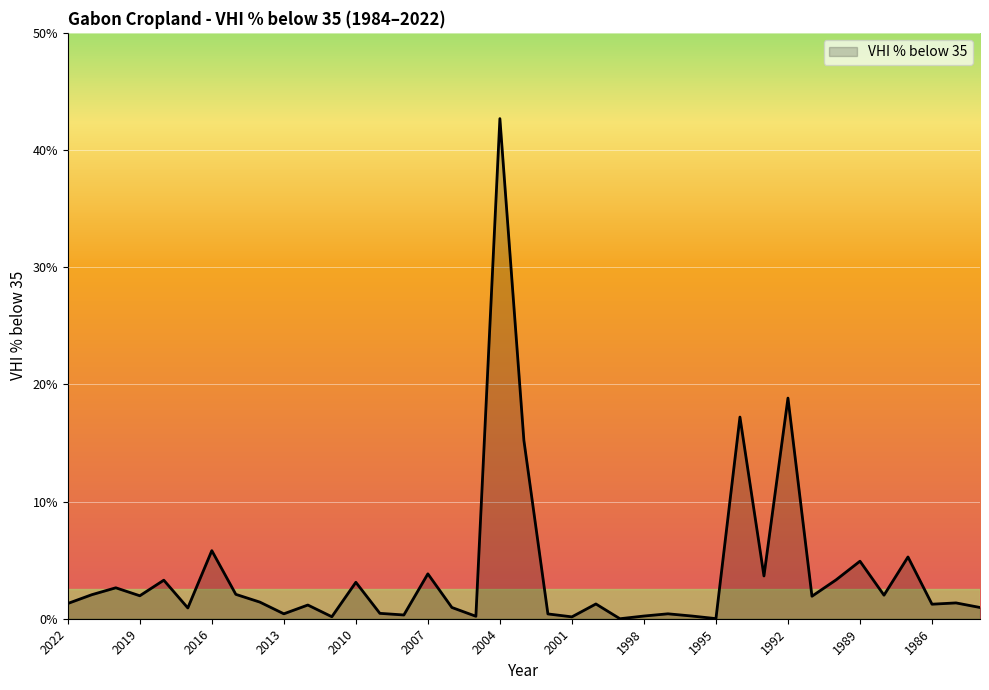

What is the difference between the maximum and minimum values?

42.7